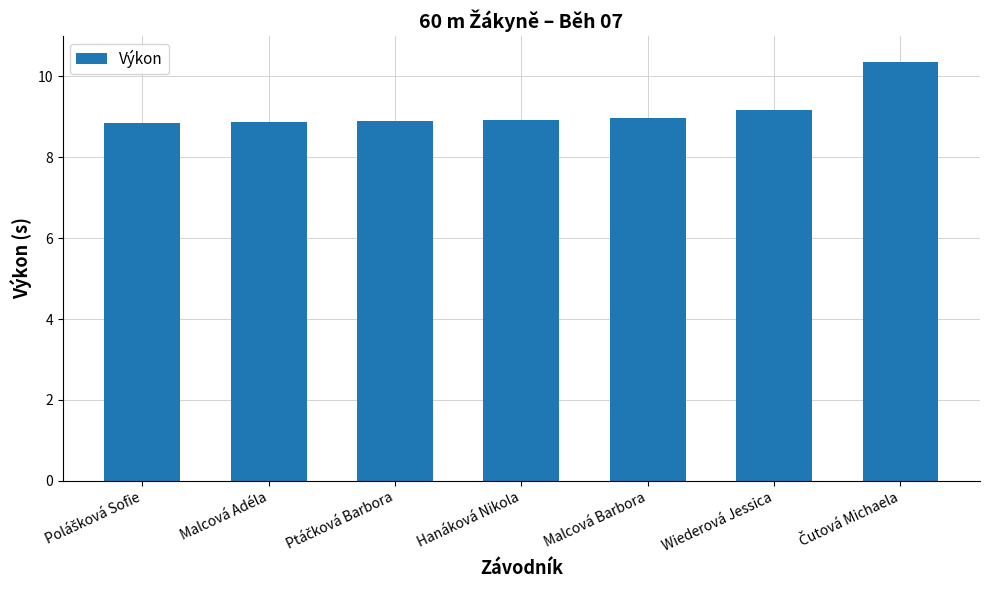

What is the value of the 1st bar from the left?

8.8